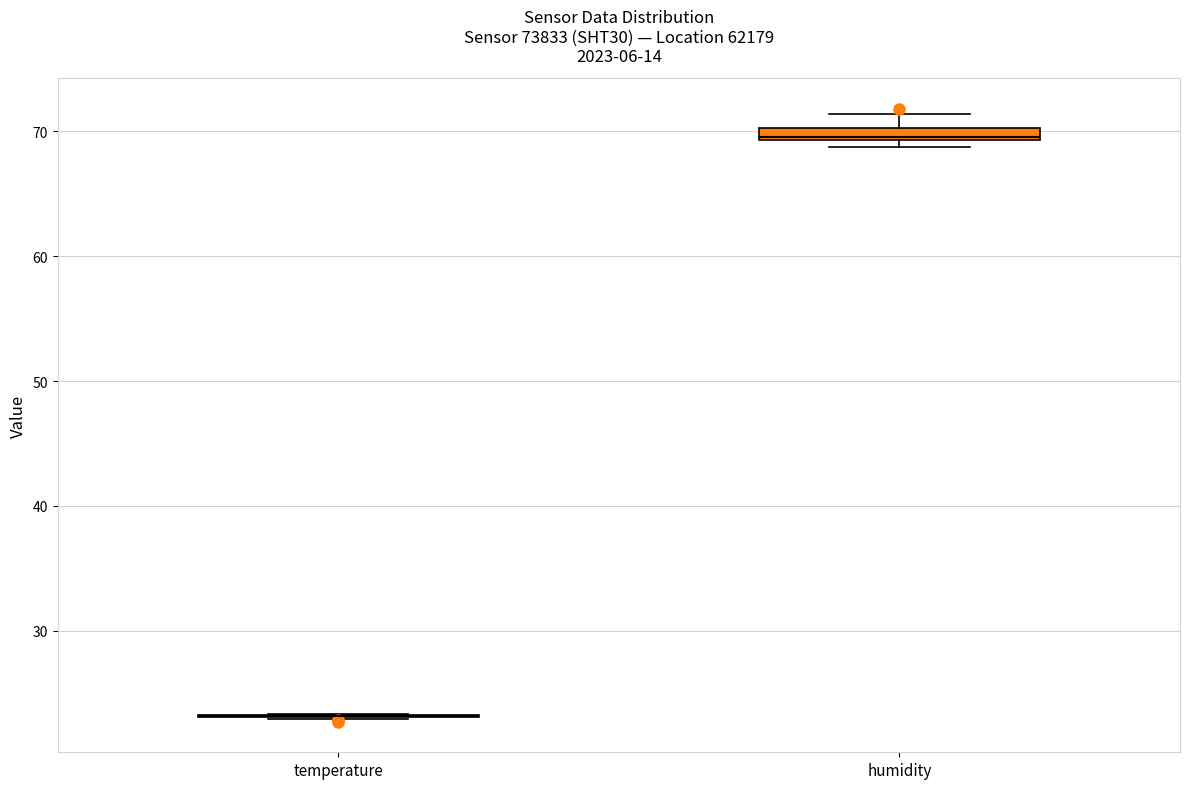

Where is the upper edge of the box for humidity on the y-axis? The values are not printed on the chart, so give them approximately, as read against the axis.

70